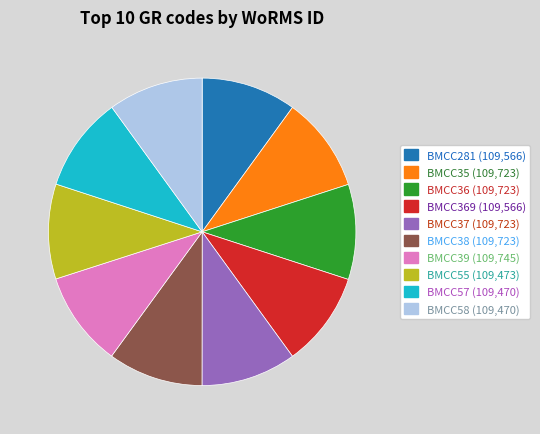

Is there a majority slice in this chart?

No